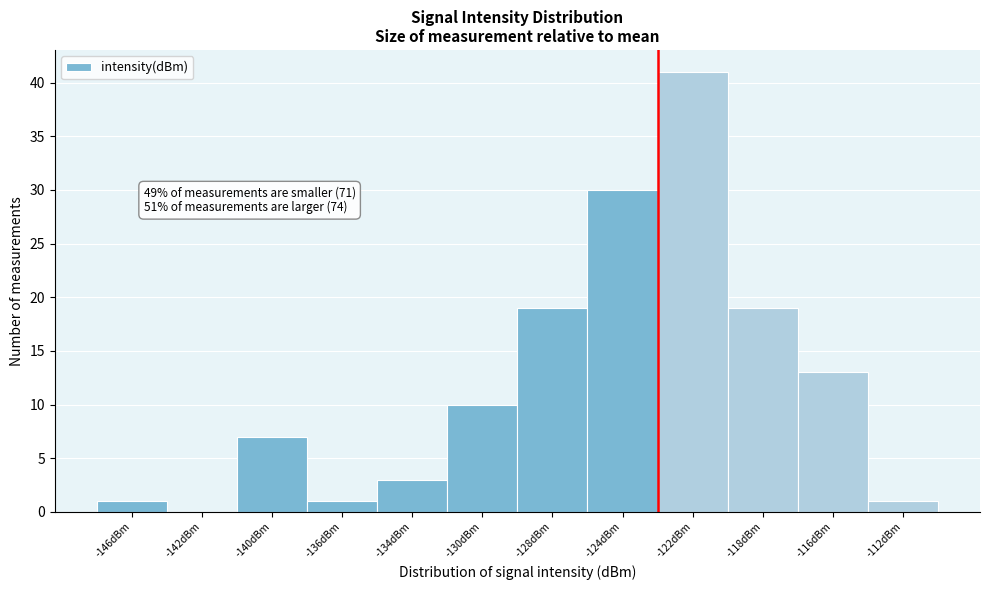

Reading left to right, what are all the values shown in this chart?

-146dBm=1	-142dBm=0	-140dBm=7	-136dBm=1	-134dBm=3	-130dBm=10	-128dBm=19	-124dBm=30	-122dBm=41	-118dBm=19	-116dBm=13	-112dBm=1